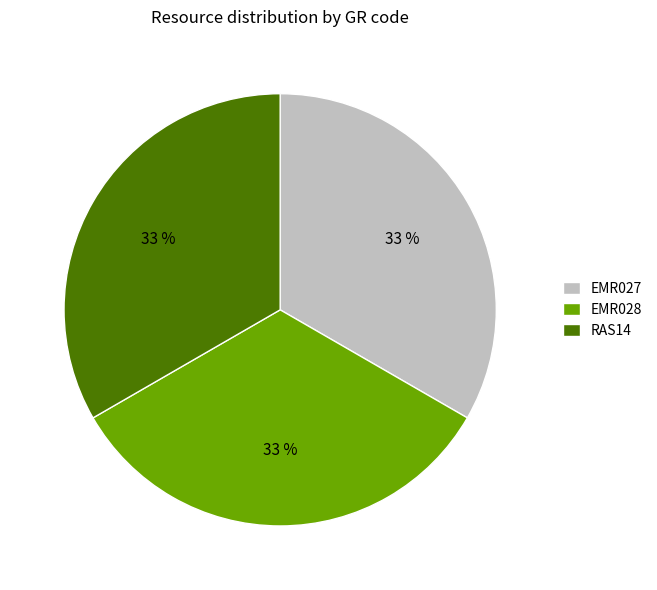

How many segments does this pie chart have?

3